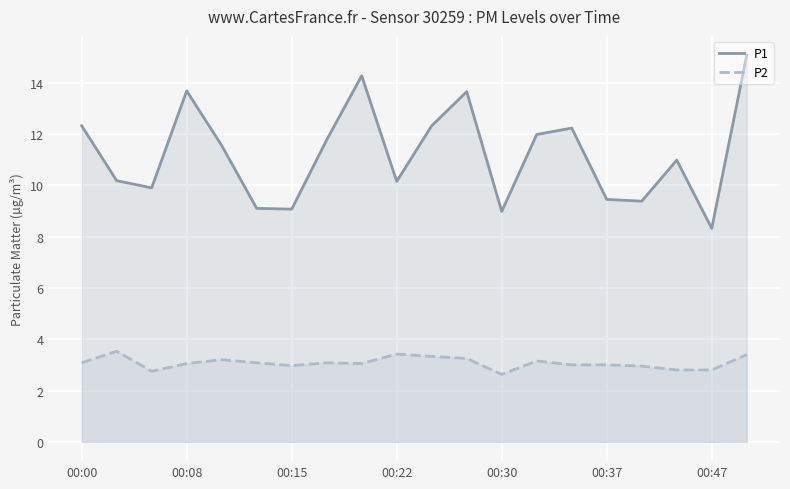

List the series in order of their peak value, lowest first.

P2, P1